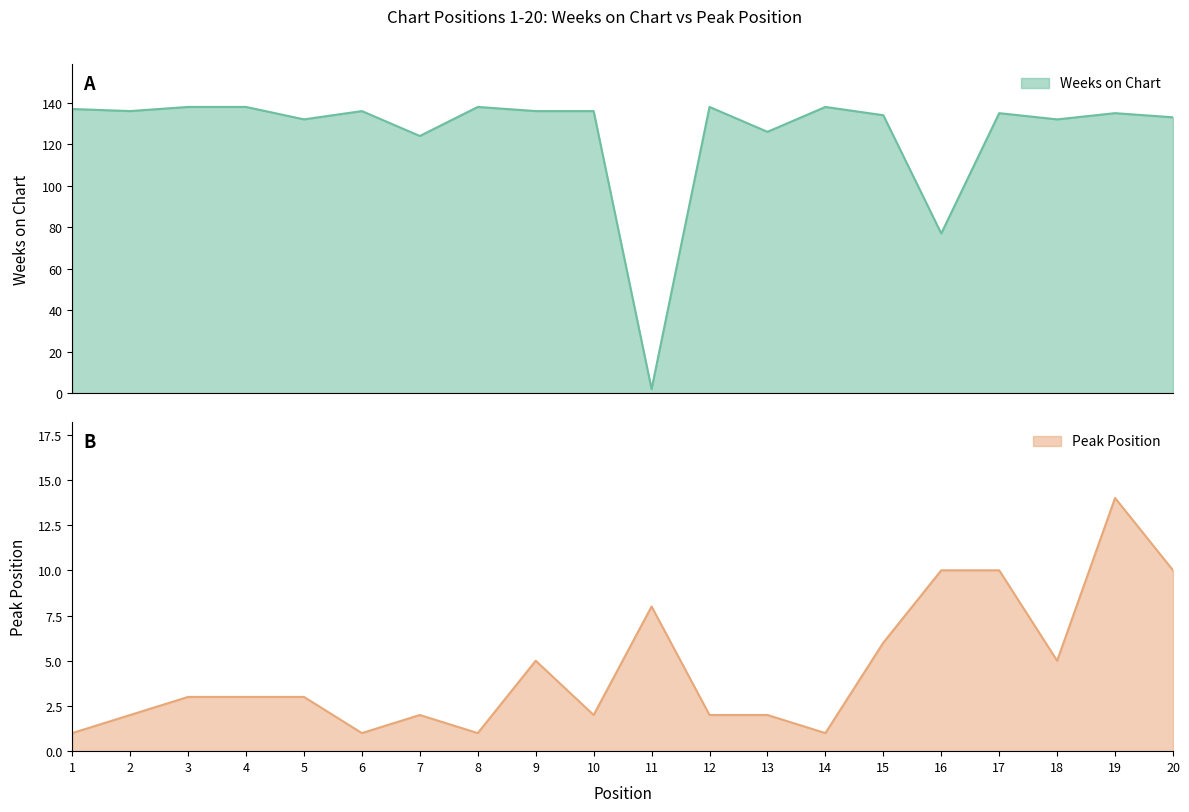

Where is the first local minimum for Weeks on Chart?

2